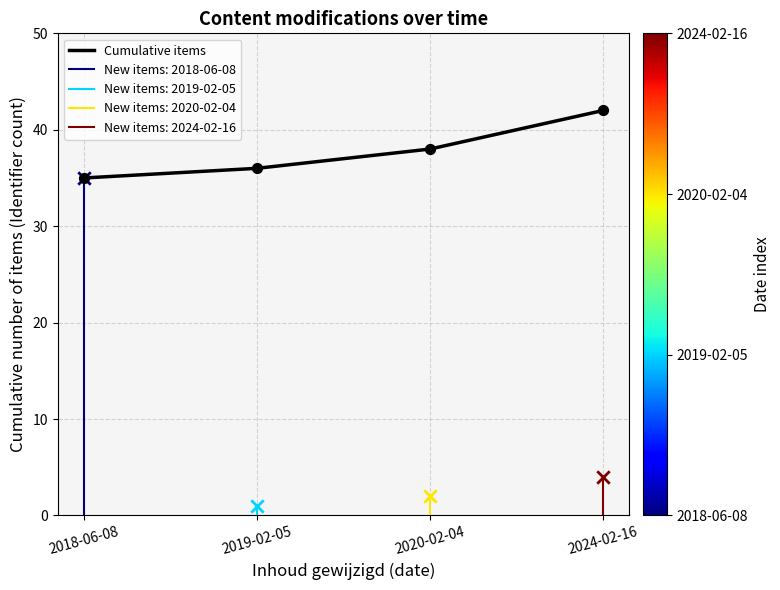

What is the change in value from 2019-02-05 to 2024-02-16?

+6